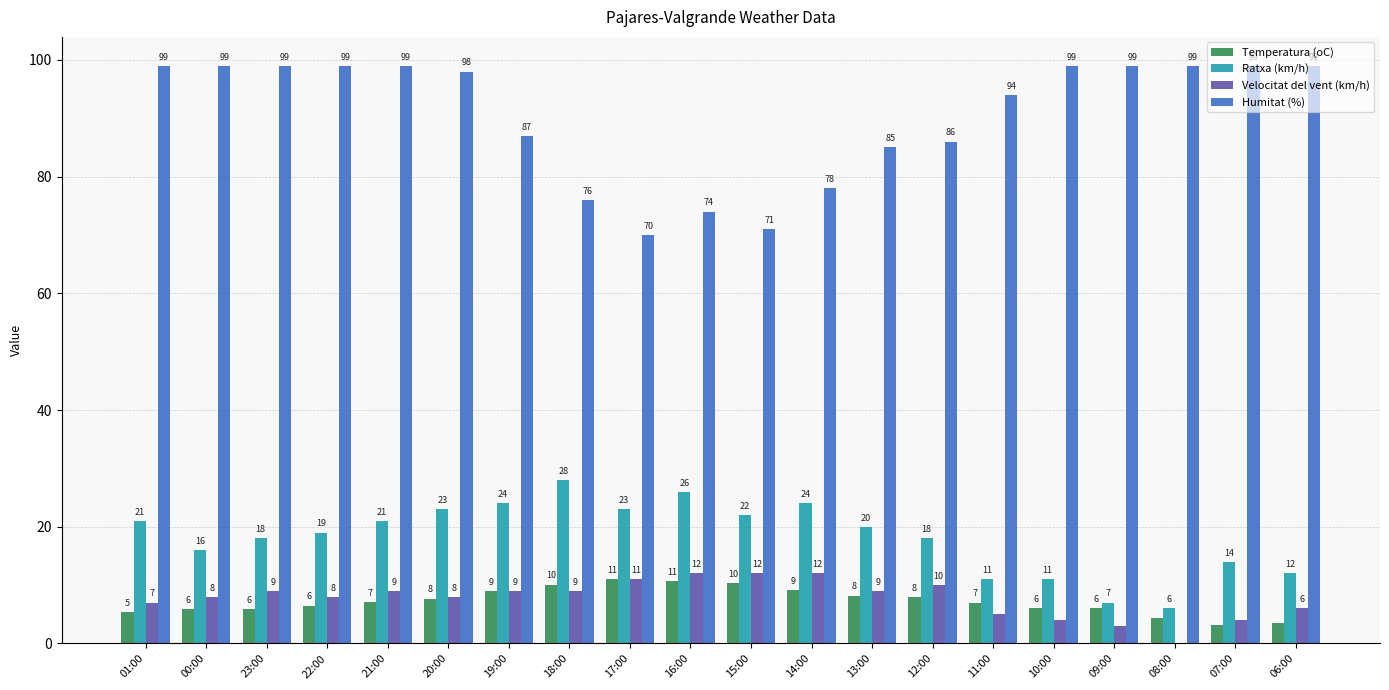

What is the sum of all Velocitat del vent (km/h) values?

155.0